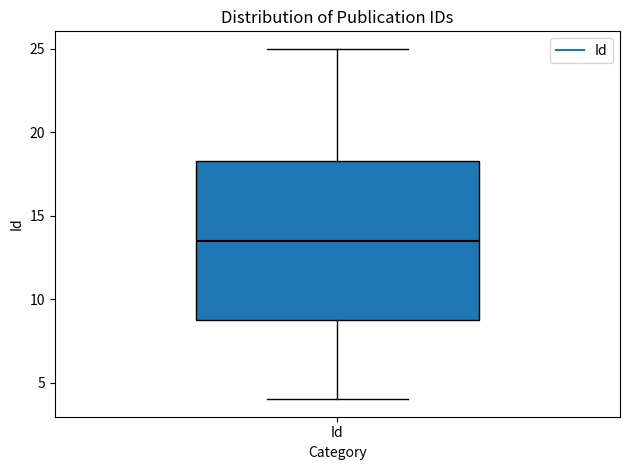

Read this box plot against the y-axis: the position of the median line, the range covered by the box, and the ends of both whiskers. The values are not printed on the chart, so give them approximately, as read against the axis.

median 13.5, box 9.0 to 18.5, whiskers 4.0 to 25.0